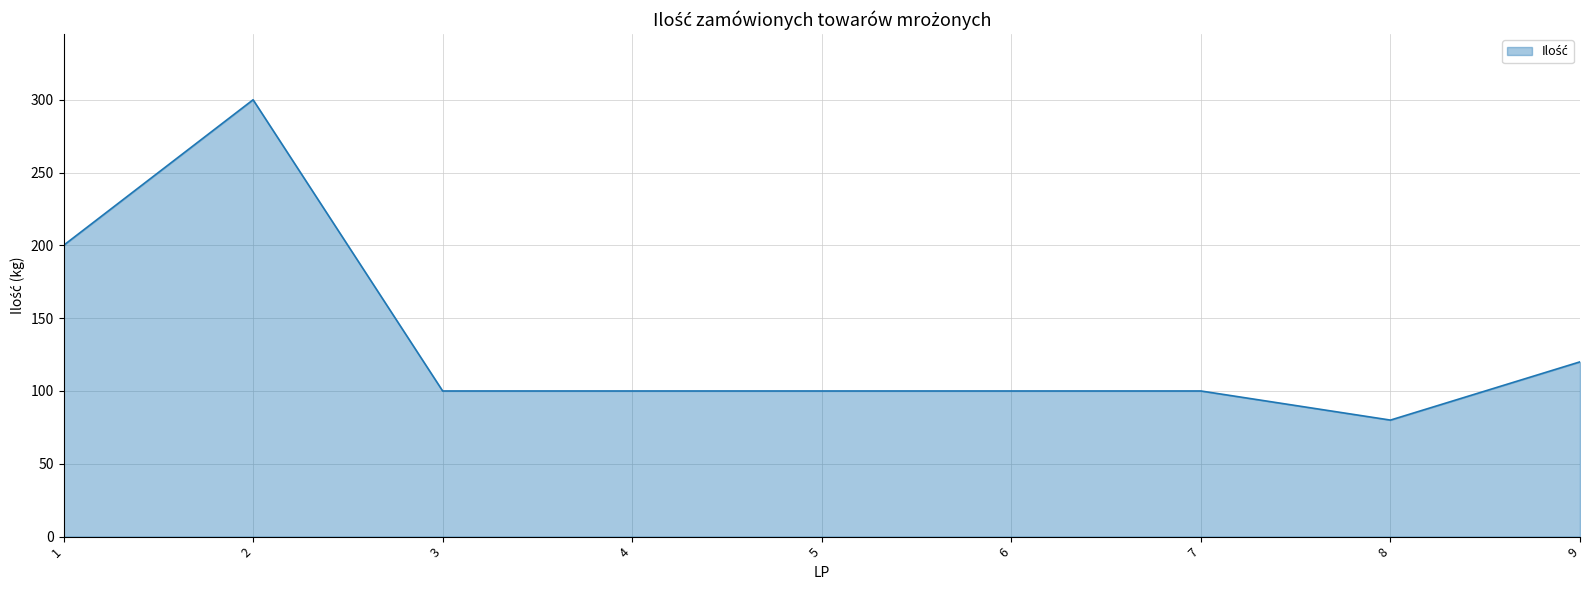

Between 6 and 9, which is larger?

9